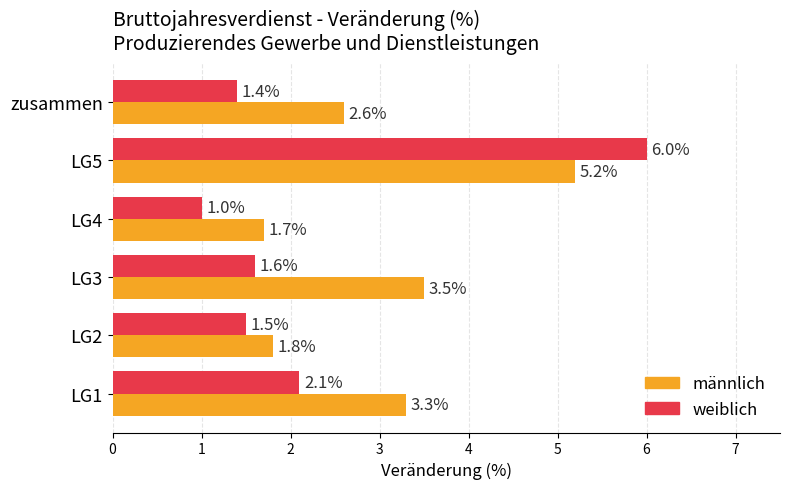

List the series in order of their peak value, lowest first.

männlich, weiblich